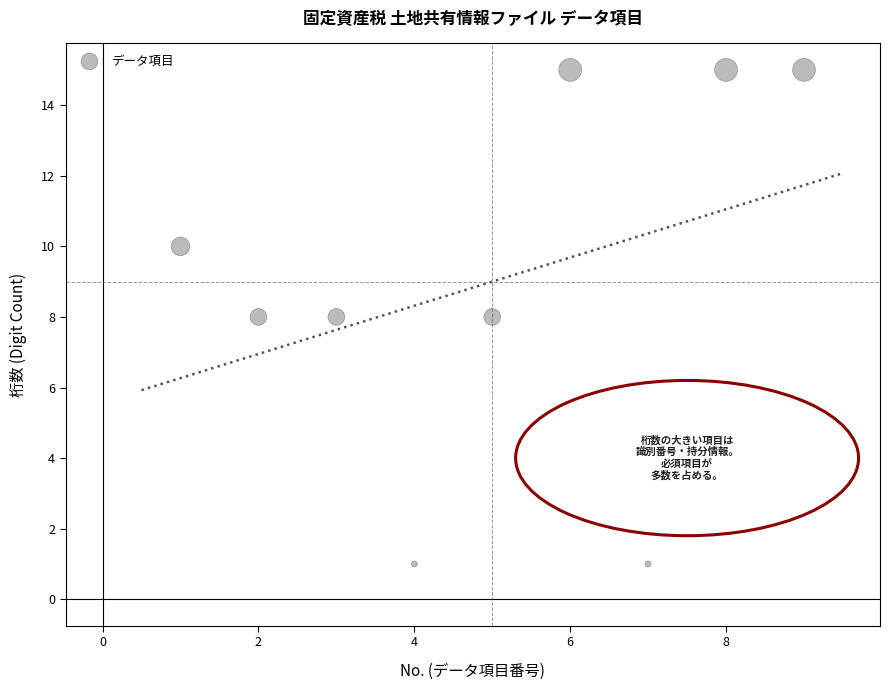

What is the range of Y values (max minus min)?

14